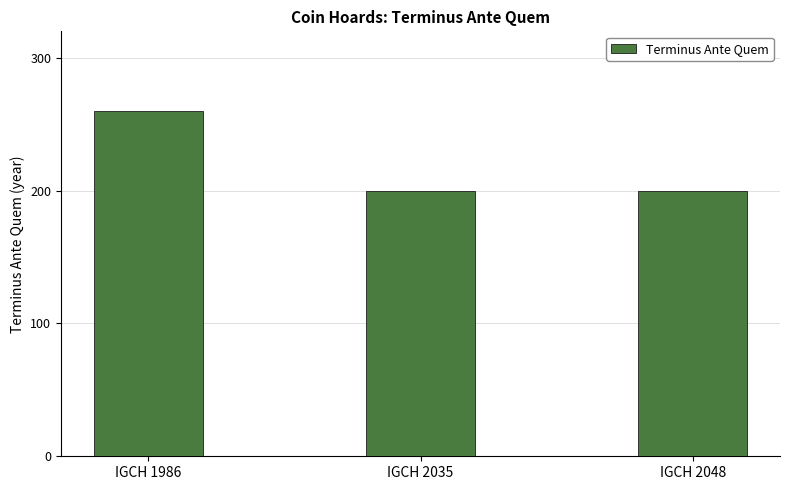

Does the chart contain stacked bars?

No